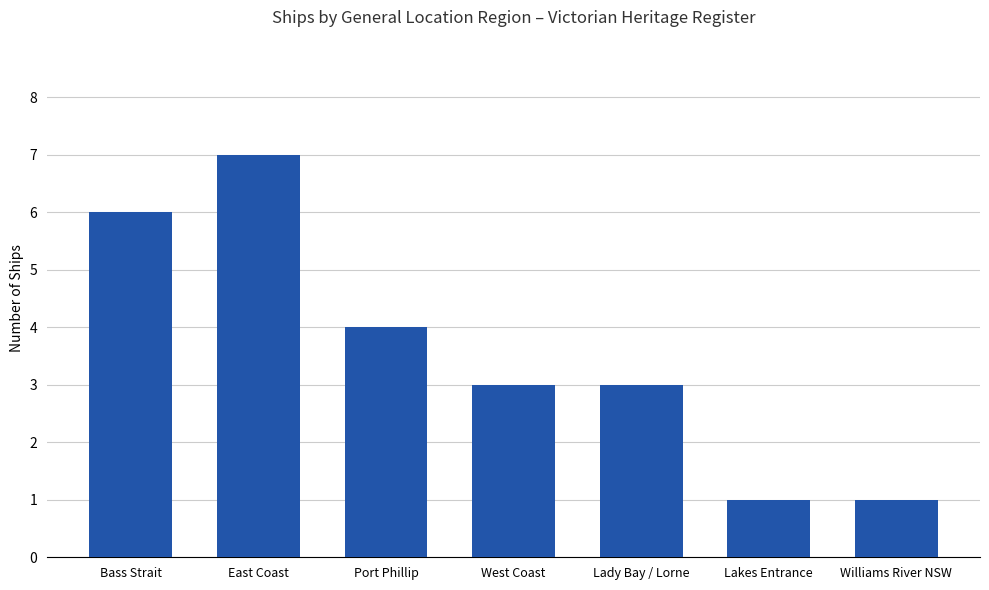

How many values are between 1 and 6?

6